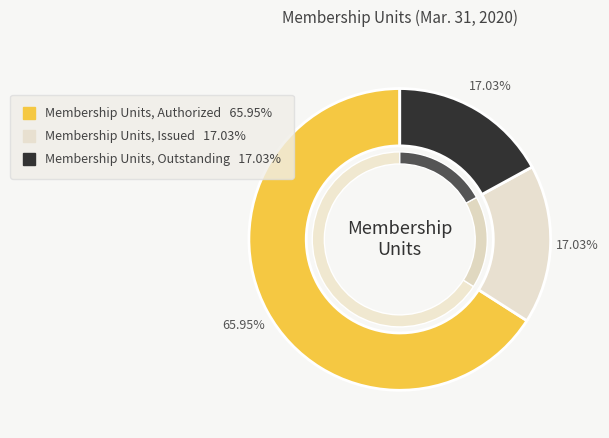

What portion of the pie excludes Membership Units, Outstanding?

83.0%